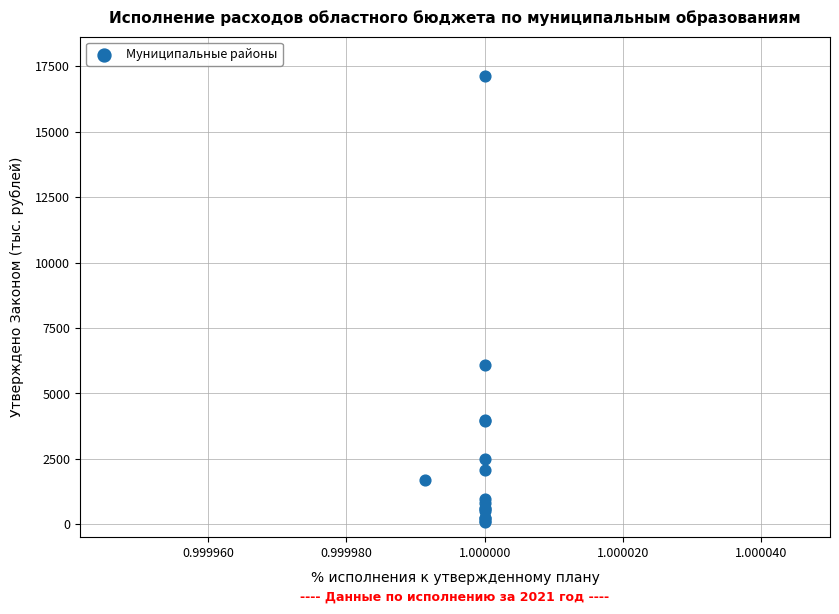

What Y value in the scatter plot is closest to 8618?

6074.6